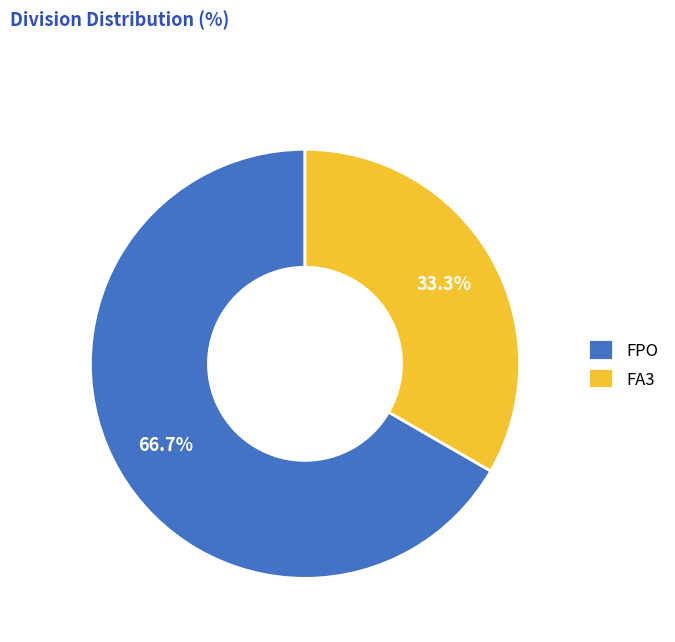

To the nearest percent, what portion does FA3 represent?

33%